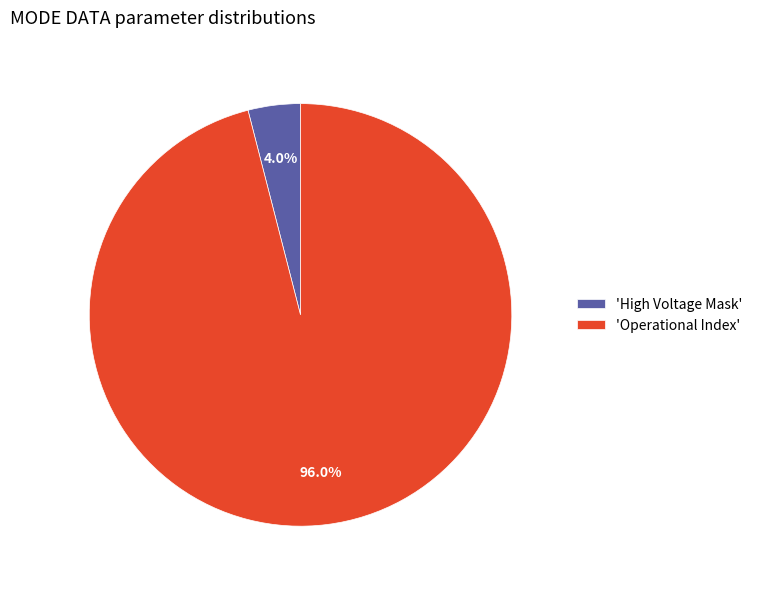

Does any single category account for the majority?

Yes